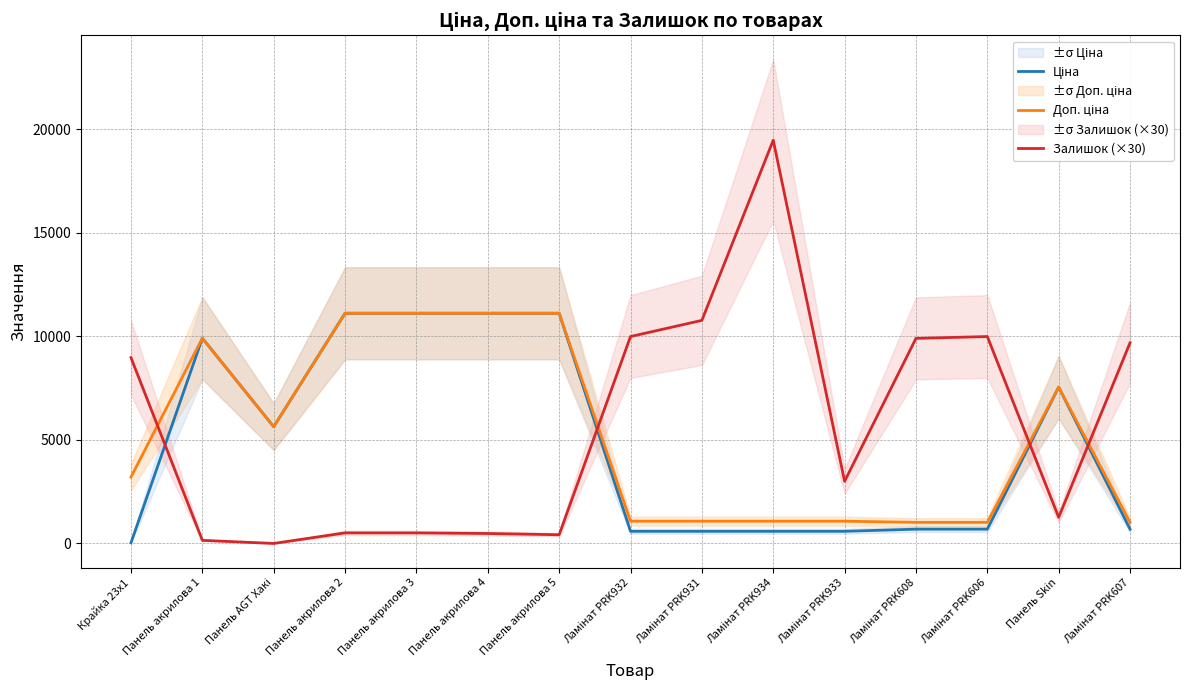

Reading left to right, extract all data points from this chart.

Ціна: Крайка 23x1=32.0	Панель акрилова 1=9908.5	Панель AGT Хакі=5636.0	Панель акрилова 2=11113.6	Панель акрилова 3=11113.6	Панель акрилова 4=11113.6	Панель акрилова 5=11113.6	Ламінат PRK932=586.0	Ламінат PRK931=586.0	Ламінат PRK934=586.0	Ламінат PRK933=586.0	Ламінат PRK608=689.1	Ламінат PRK606=689.1	Панель Skin=7545.9	Ламінат PRK607=689.1
Доп. ціна: Крайка 23x1=3205.0	Панель акрилова 1=9908.5	Панель AGT Хакі=5636.0	Панель акрилова 2=11113.6	Панель акрилова 3=11113.6	Панель акрилова 4=11113.6	Панель акрилова 5=11113.6	Ламінат PRK932=1074.5	Ламінат PRK931=1074.5	Ламінат PRK934=1074.5	Ламінат PRK933=1074.5	Ламінат PRK608=1017.8	Ламінат PRK606=1017.8	Панель Skin=7545.9	Ламінат PRK607=1017.8
Залишок (×30): Крайка 23x1=8970.0	Панель акрилова 1=150.0	Панель AGT Хакі=0.0	Панель акрилова 2=510.0	Панель акрилова 3=510.0	Панель акрилова 4=480.0	Панель акрилова 5=420.0	Ламінат PRK932=9990.0	Ламінат PRK931=10770.0	Ламінат PRK934=19470.0	Ламінат PRK933=3000.0	Ламінат PRK608=9900.0	Ламінат PRK606=9990.0	Панель Skin=1260.0	Ламінат PRK607=9690.0